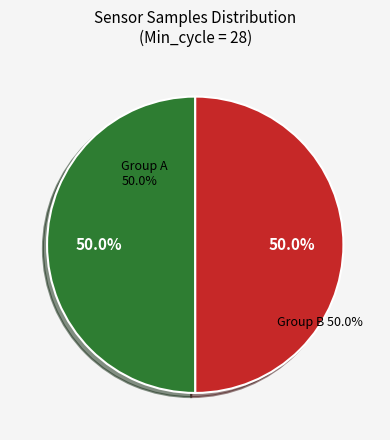

The 15 slice represents 16% of the pie. True or false?

False